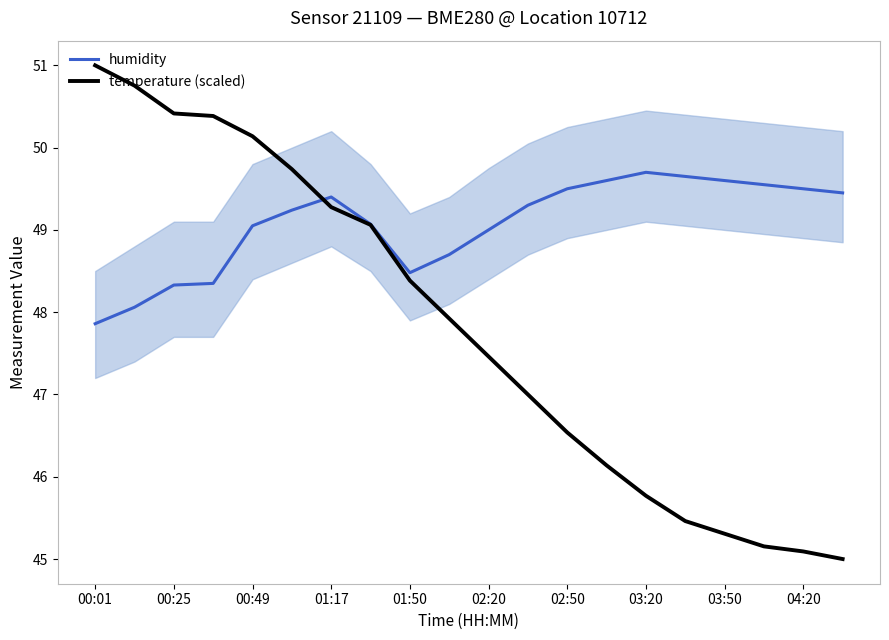

What is the greatest value displayed?

51.0